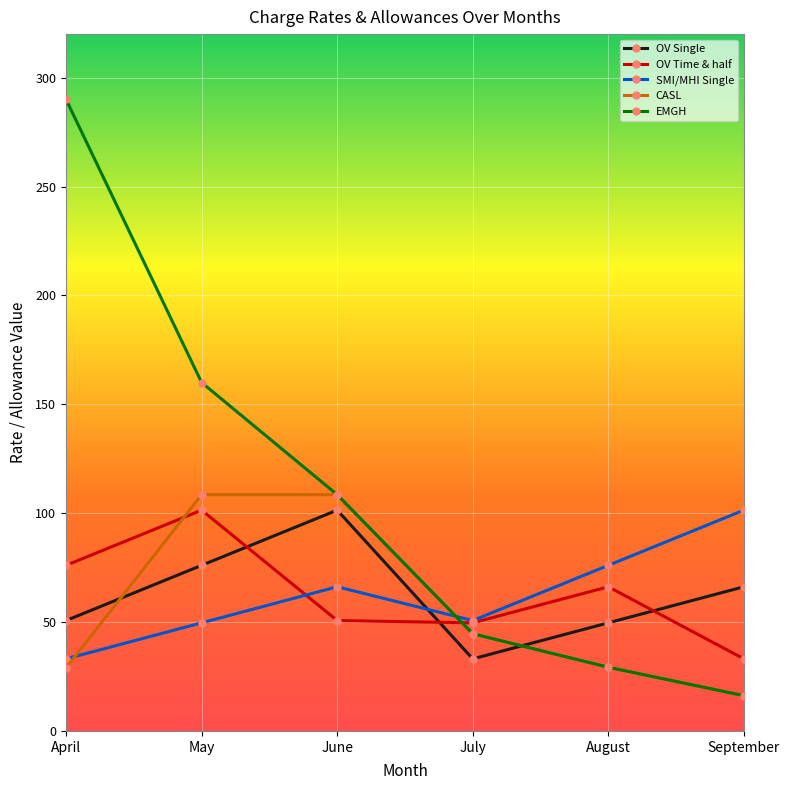

At which category does SMI/MHI Single reach its first local peak?

June